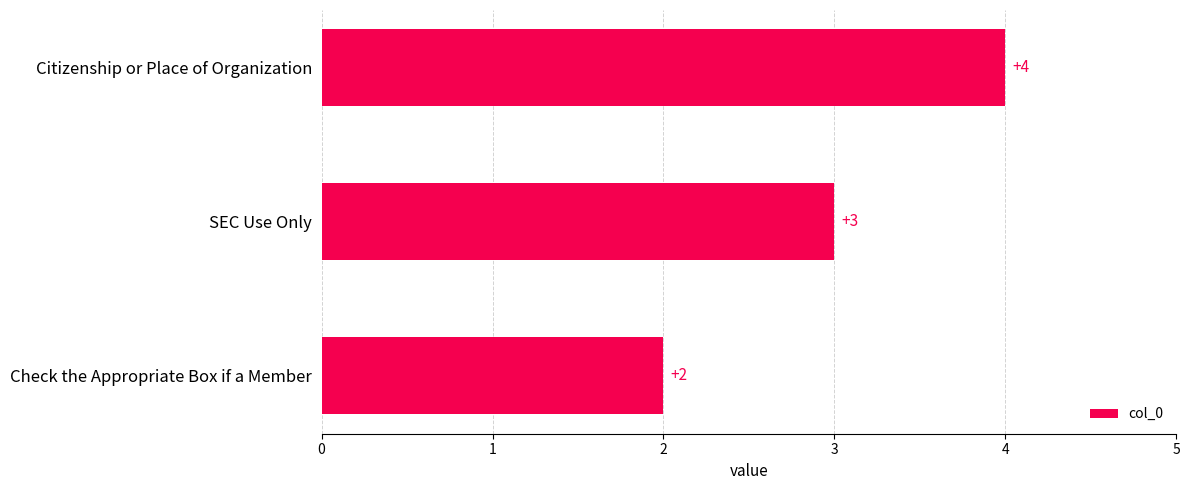

Are the bars horizontal?

Yes